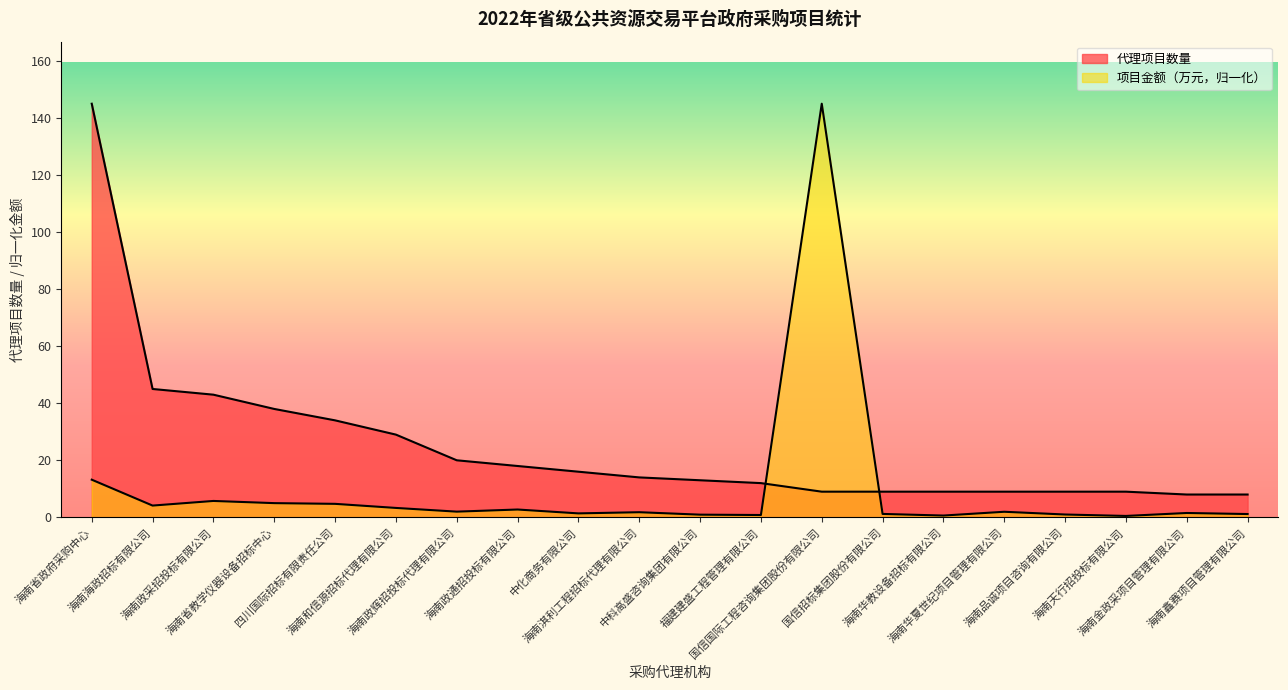

How many values in the 代理项目数量 series are below 14?

10